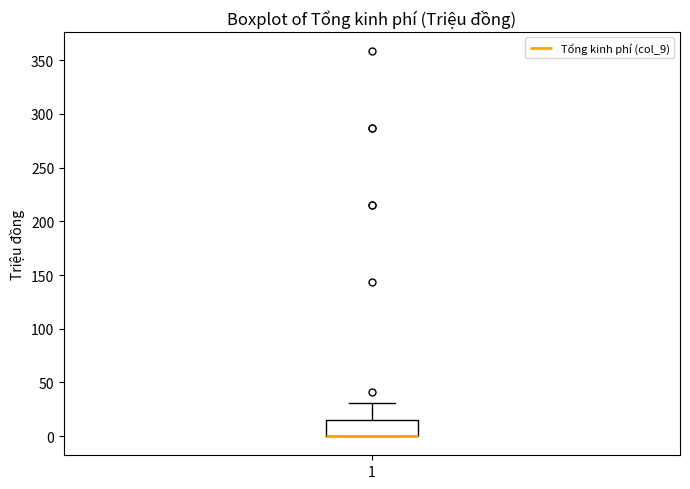

Read this box plot against the y-axis: the position of the median line, the range covered by the box, and the ends of both whiskers. The values are not printed on the chart, so give them approximately, as read against the axis.

median 0 (drawn on the box's lower edge), box 0 to 15, whiskers 0 to 30